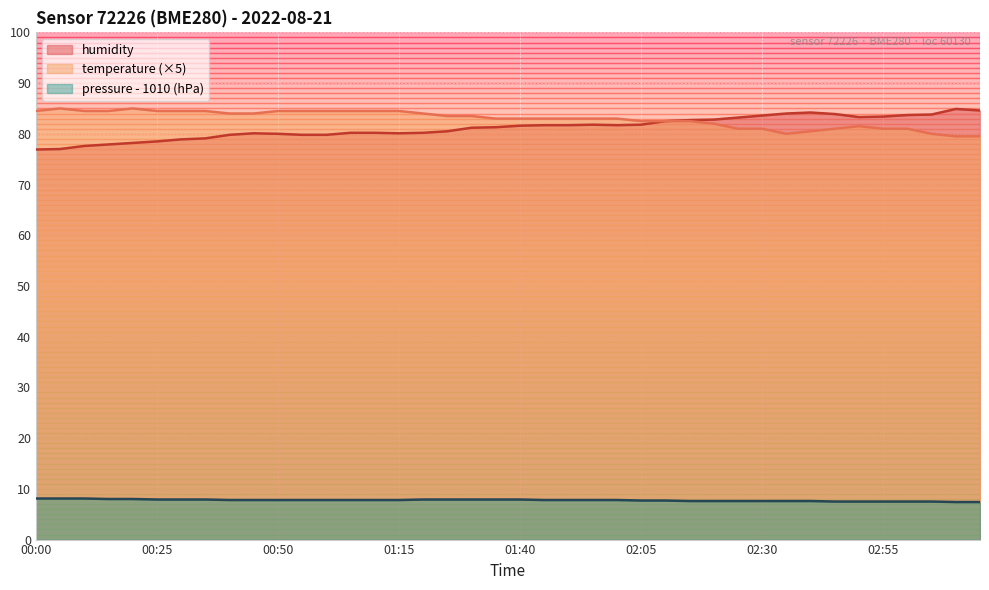

What is the label of the 24th point from the left?

01:55